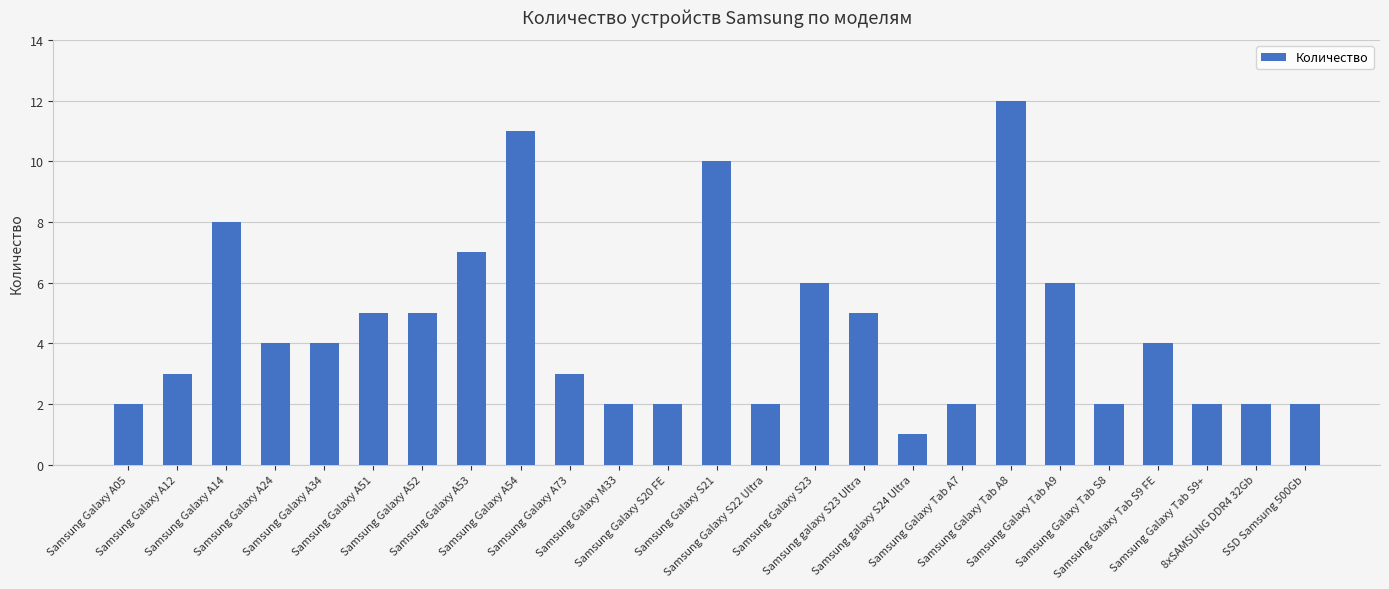

Which has a higher value, Samsung galaxy S23 Ultra or Samsung Galaxy S21?

Samsung Galaxy S21